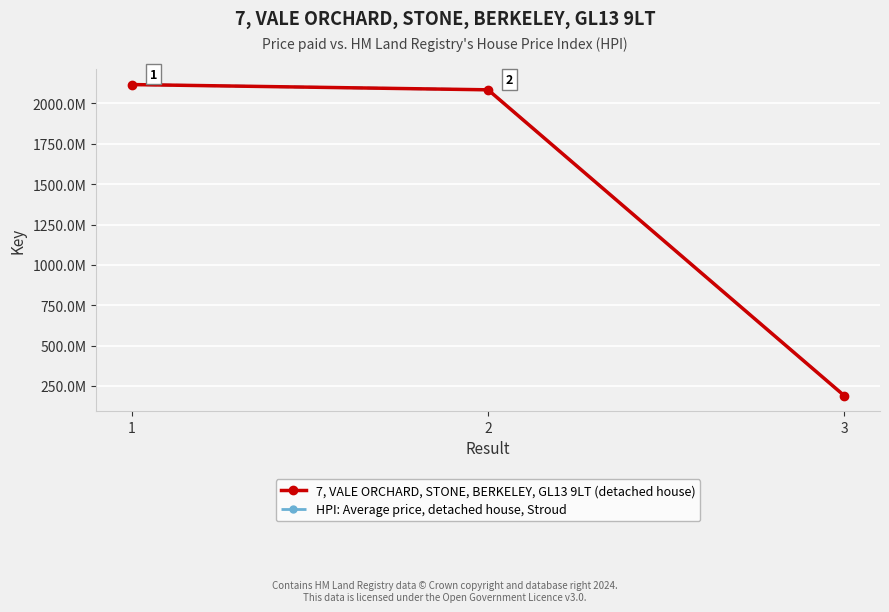

What is the difference between the 7, VALE ORCHARD, STONE, BERKELEY, GL13 9LT (detached house) values at 1 and 3?

1927961968